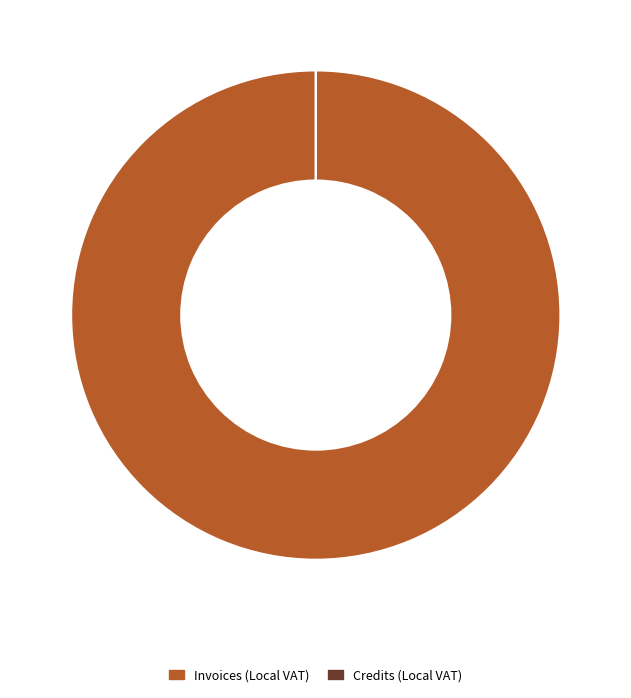

To the nearest percent, what is the combined percentage of TRI MOVE CC (LOCAL VAT) - Invoices and TRI MOVE CC (LOCAL VAT) - Credits?

100%